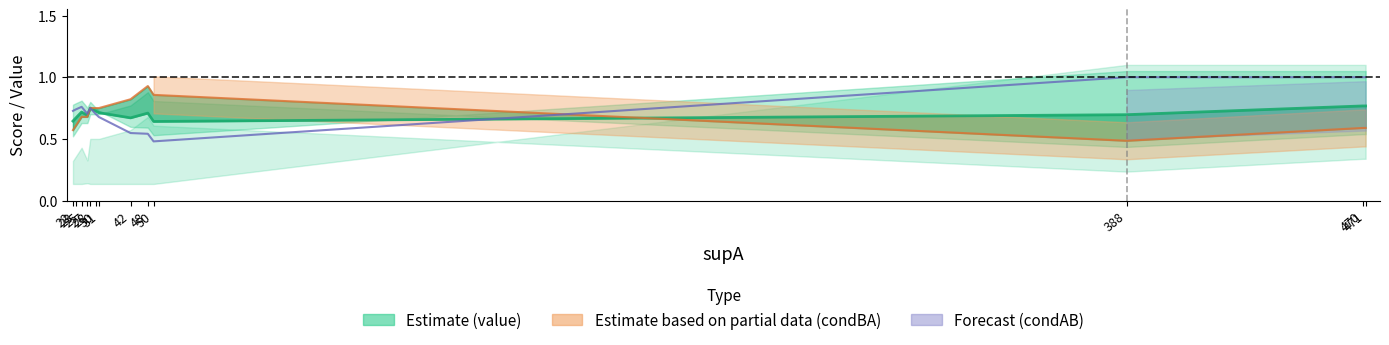

At which category does condBA reach its first local peak?

48